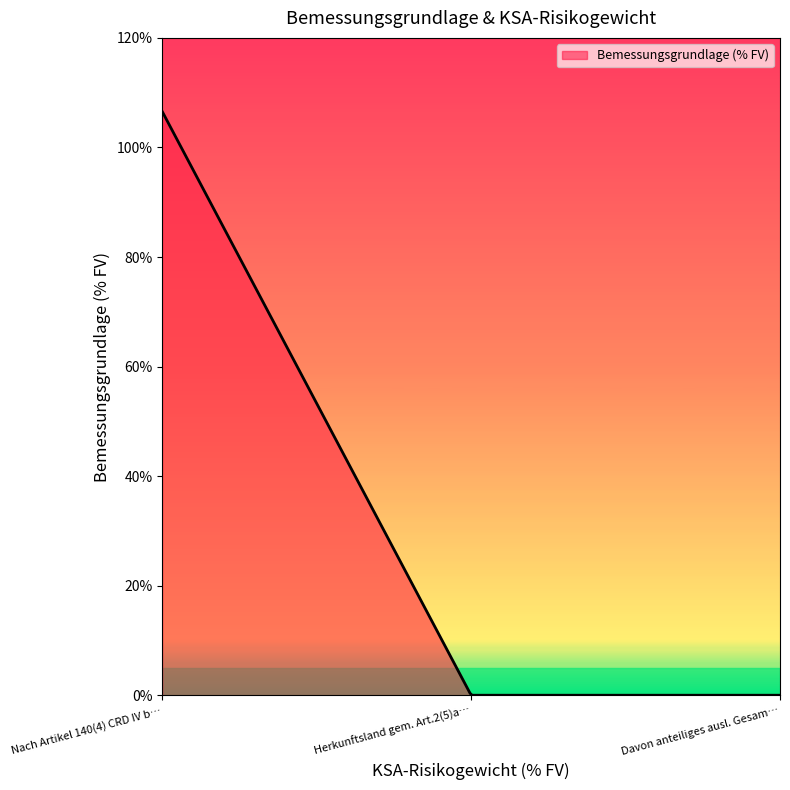

What is the maximum value shown in the chart?

106.6